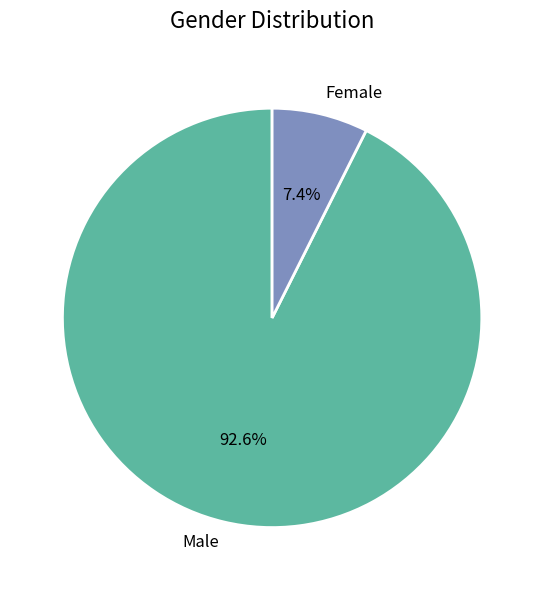

To the nearest percent, what percentage of the pie is Female?

7%